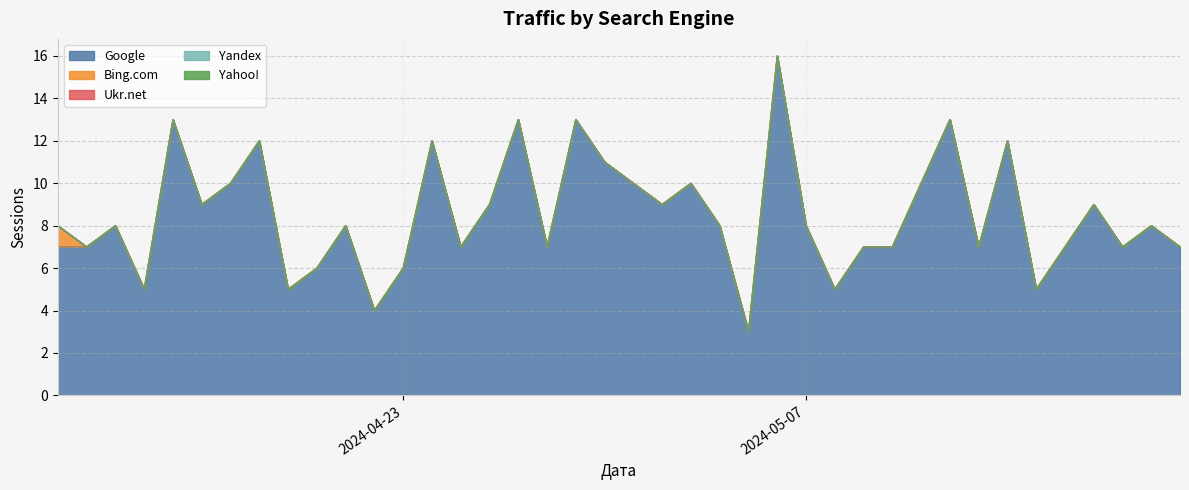

True or false: Yandex has more than 1 interior local peaks.

False